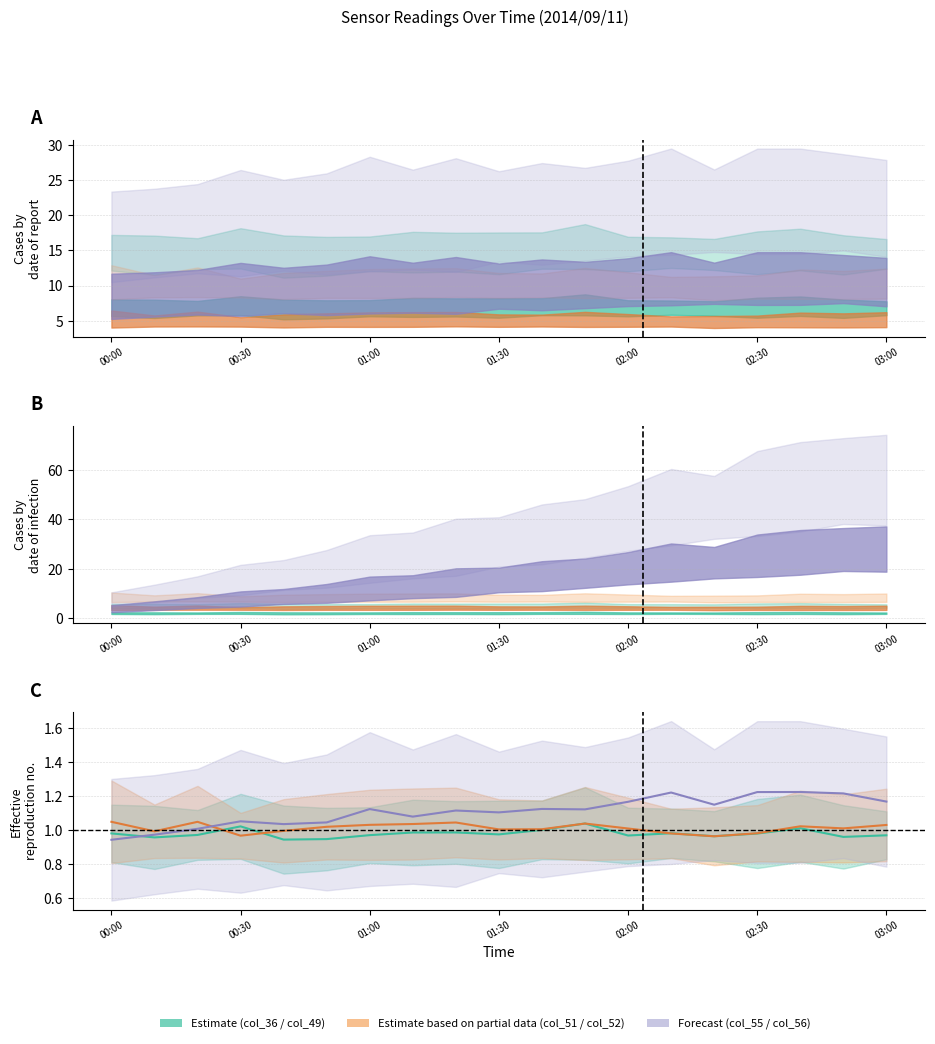

What is the difference between the maximum and minimum values in the col_49 series?

0.1